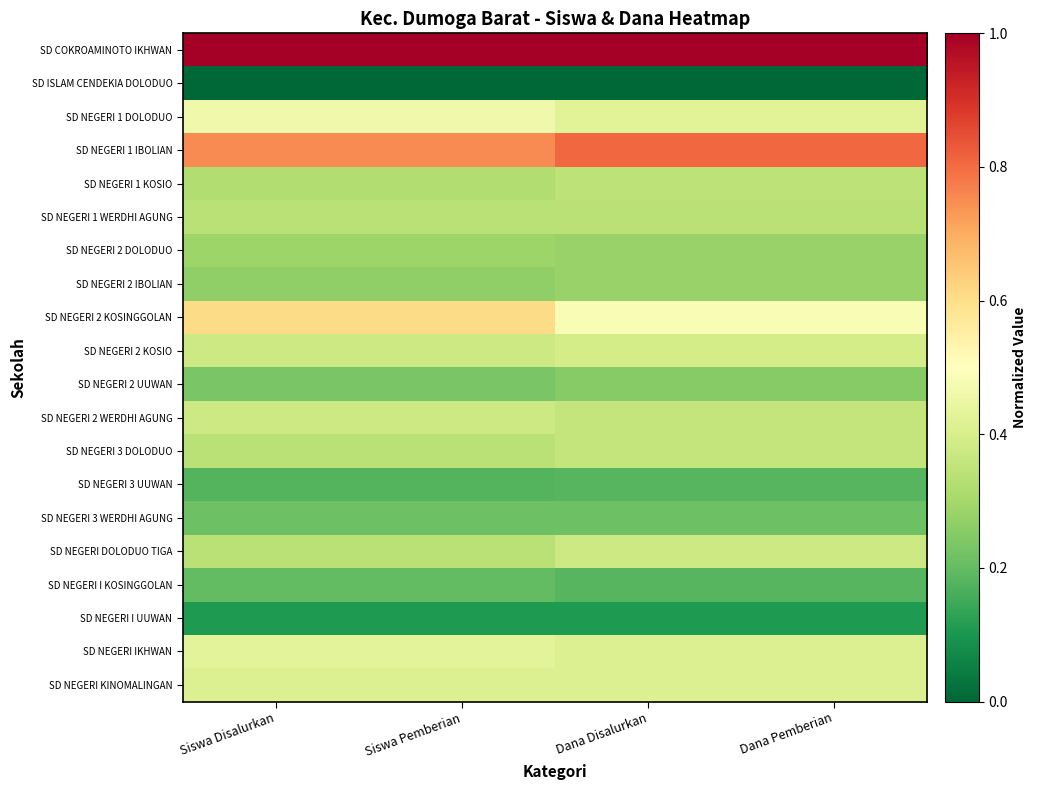

At which category is the sum across all series the highest?

Siswa Disalurkan